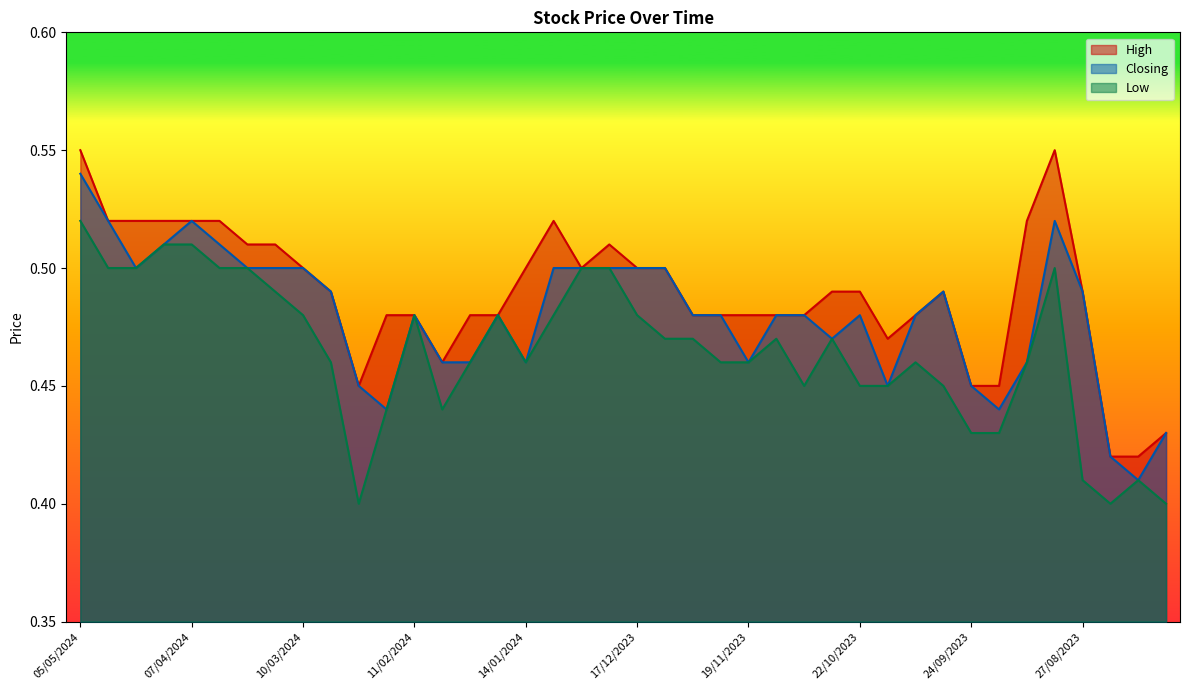

Reading left to right, transcribe all the data shown in this chart.

High: 05/05/2024=0.6	28/04/2024=0.5	21/04/2024=0.5	14/04/2024=0.5	07/04/2024=0.5	31/03/2024=0.5	24/03/2024=0.5	17/03/2024=0.5	10/03/2024=0.5	03/03/2024=0.5	25/02/2024=0.5	18/02/2024=0.5	11/02/2024=0.5	04/02/2024=0.5	28/01/2024=0.5	21/01/2024=0.5	14/01/2024=0.5	07/01/2024=0.5	31/12/2023=0.5	24/12/2023=0.5	17/12/2023=0.5	10/12/2023=0.5	03/12/2023=0.5	26/11/2023=0.5	19/11/2023=0.5	12/11/2023=0.5	05/11/2023=0.5	29/10/2023=0.5	22/10/2023=0.5	15/10/2023=0.5	08/10/2023=0.5	01/10/2023=0.5	24/09/2023=0.5	17/09/2023=0.5	10/09/2023=0.5	03/09/2023=0.6	27/08/2023=0.5	20/08/2023=0.4	13/08/2023=0.4	06/08/2023=0.4
Closing: 05/05/2024=0.5	28/04/2024=0.5	21/04/2024=0.5	14/04/2024=0.5	07/04/2024=0.5	31/03/2024=0.5	24/03/2024=0.5	17/03/2024=0.5	10/03/2024=0.5	03/03/2024=0.5	25/02/2024=0.5	18/02/2024=0.4	11/02/2024=0.5	04/02/2024=0.5	28/01/2024=0.5	21/01/2024=0.5	14/01/2024=0.5	07/01/2024=0.5	31/12/2023=0.5	24/12/2023=0.5	17/12/2023=0.5	10/12/2023=0.5	03/12/2023=0.5	26/11/2023=0.5	19/11/2023=0.5	12/11/2023=0.5	05/11/2023=0.5	29/10/2023=0.5	22/10/2023=0.5	15/10/2023=0.5	08/10/2023=0.5	01/10/2023=0.5	24/09/2023=0.5	17/09/2023=0.4	10/09/2023=0.5	03/09/2023=0.5	27/08/2023=0.5	20/08/2023=0.4	13/08/2023=0.4	06/08/2023=0.4
Low: 05/05/2024=0.5	28/04/2024=0.5	21/04/2024=0.5	14/04/2024=0.5	07/04/2024=0.5	31/03/2024=0.5	24/03/2024=0.5	17/03/2024=0.5	10/03/2024=0.5	03/03/2024=0.5	25/02/2024=0.4	18/02/2024=0.4	11/02/2024=0.5	04/02/2024=0.4	28/01/2024=0.5	21/01/2024=0.5	14/01/2024=0.5	07/01/2024=0.5	31/12/2023=0.5	24/12/2023=0.5	17/12/2023=0.5	10/12/2023=0.5	03/12/2023=0.5	26/11/2023=0.5	19/11/2023=0.5	12/11/2023=0.5	05/11/2023=0.5	29/10/2023=0.5	22/10/2023=0.5	15/10/2023=0.5	08/10/2023=0.5	01/10/2023=0.5	24/09/2023=0.4	17/09/2023=0.4	10/09/2023=0.5	03/09/2023=0.5	27/08/2023=0.4	20/08/2023=0.4	13/08/2023=0.4	06/08/2023=0.4